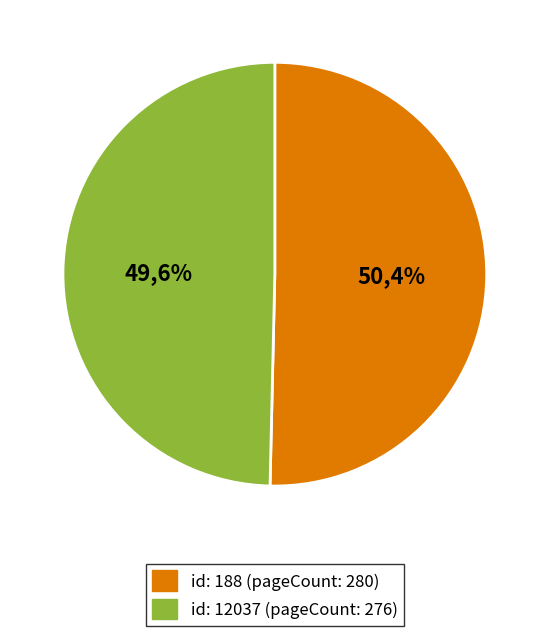

What is the total percentage of 12037 and 188?

100.0%